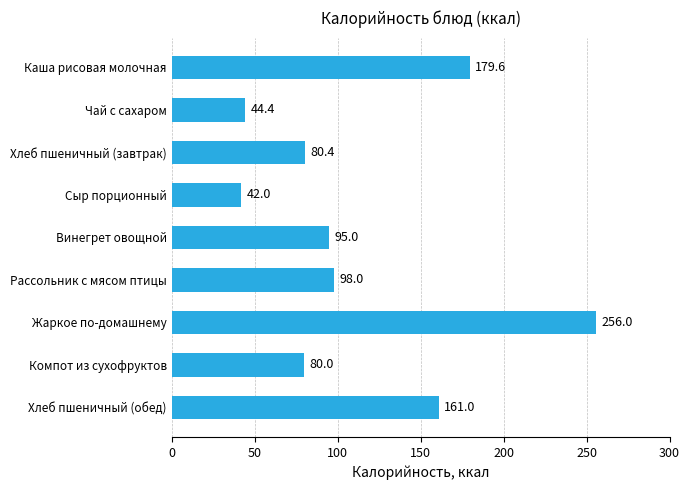

What is the sum of all values?

1036.4